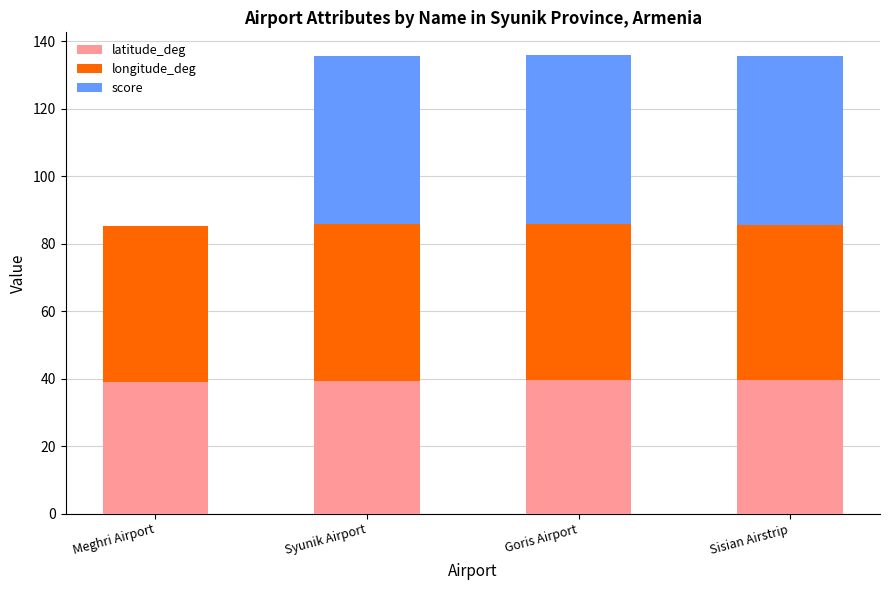

What is the maximum value for latitude_deg?

39.5